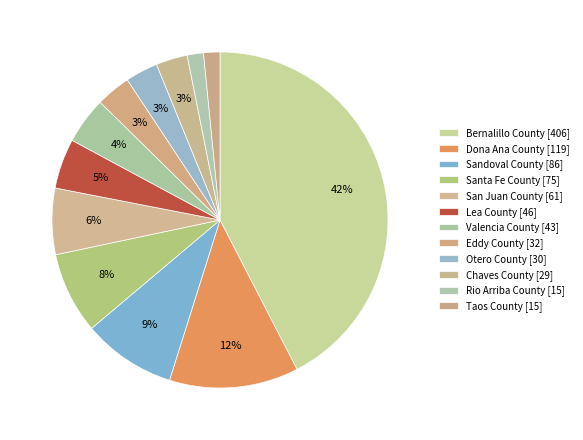

Count the number of slices in the pie.

12